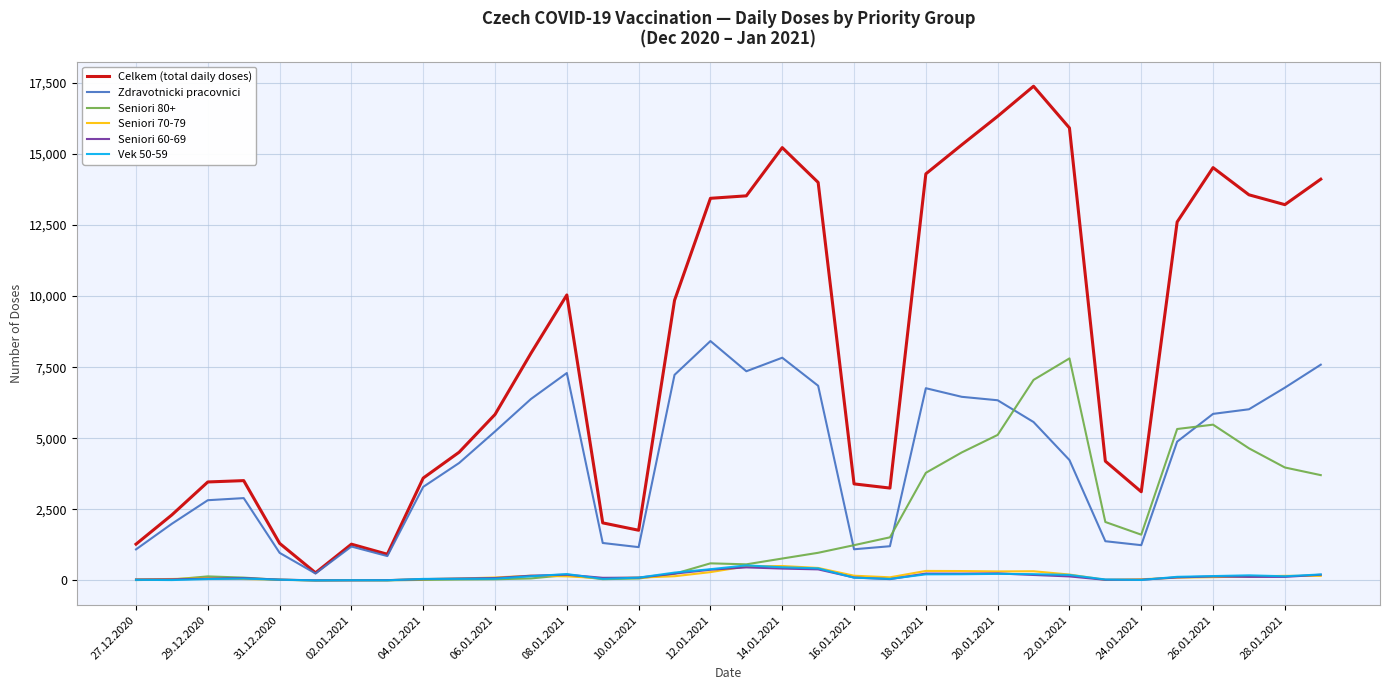

Which series has the largest range (max minus min)?

Celkem (total daily doses)